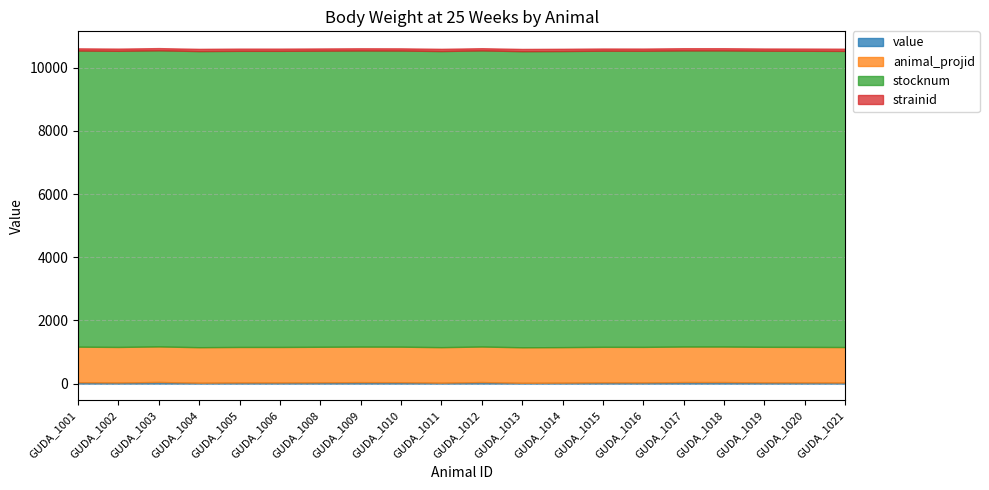

Is it true that strainid equals 107.9 at GUDA_1005?

False